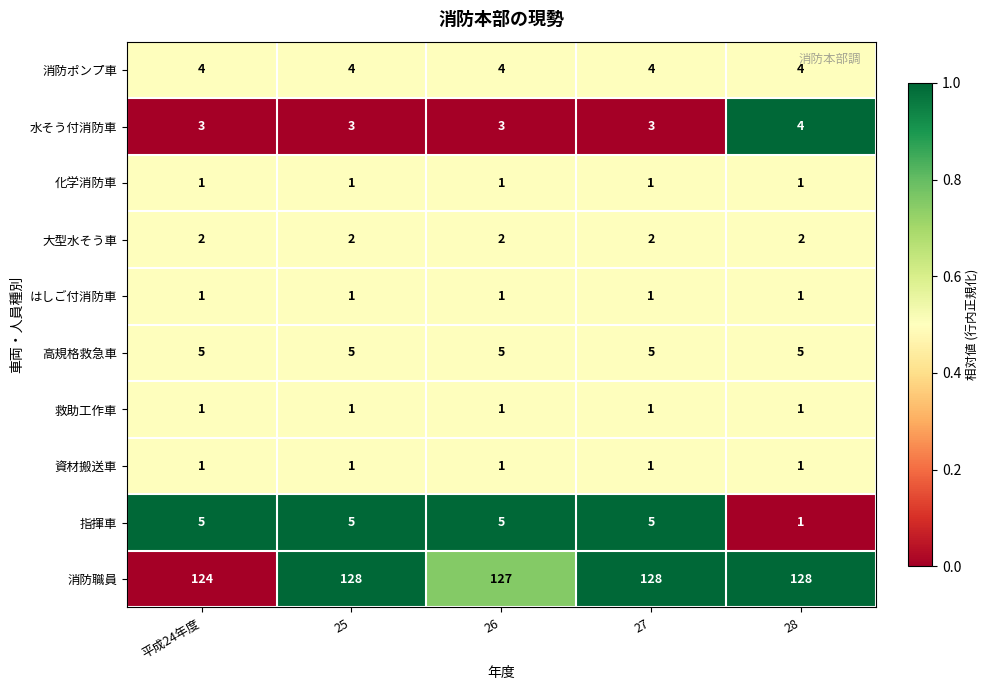

What is the maximum value shown in the chart?

128